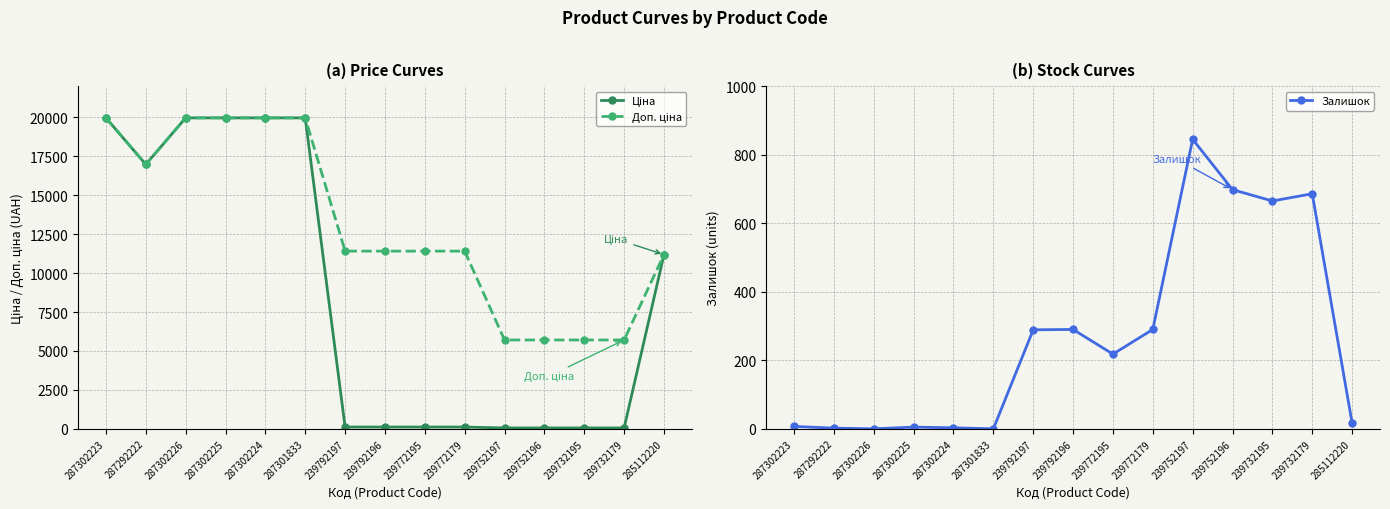

Between which two adjacent categories do Ціна and Залишок first intersect?

287301833 and 239792197